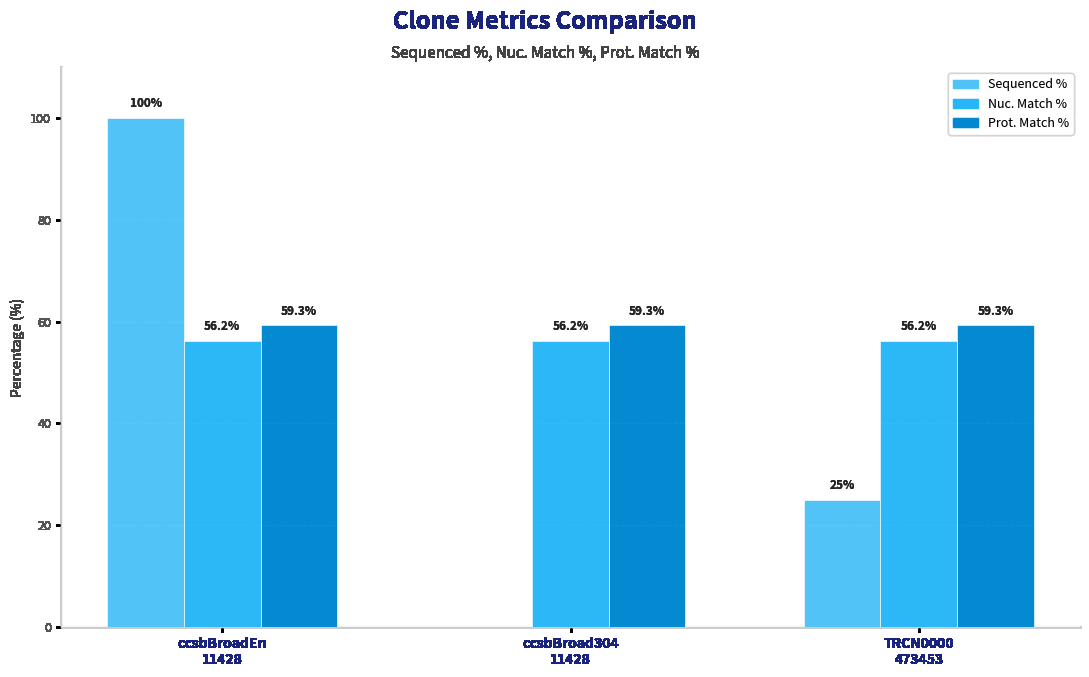

Which series changed the most between ccsbBroadEn
11428 and TRCN0000
473453?

Sequenced %